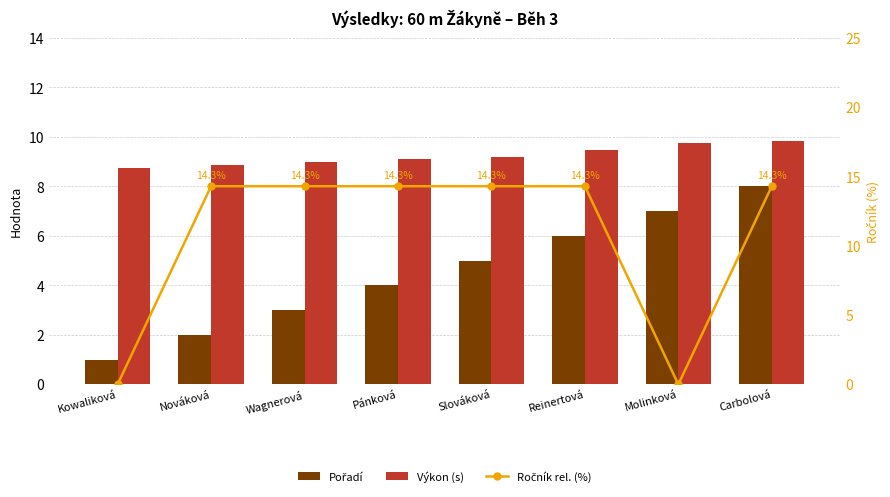

Reading left to right, list all the values displayed in this chart.

Pořadí: 1.0	2.0	3.0	4.0	5.0	6.0	7.0	8.0
Výkon (s): 8.8	8.9	9.0	9.1	9.2	9.5	9.8	9.8
Ročník rel. (%): 0.0	14.3	14.3	14.3	14.3	14.3	0.0	14.3